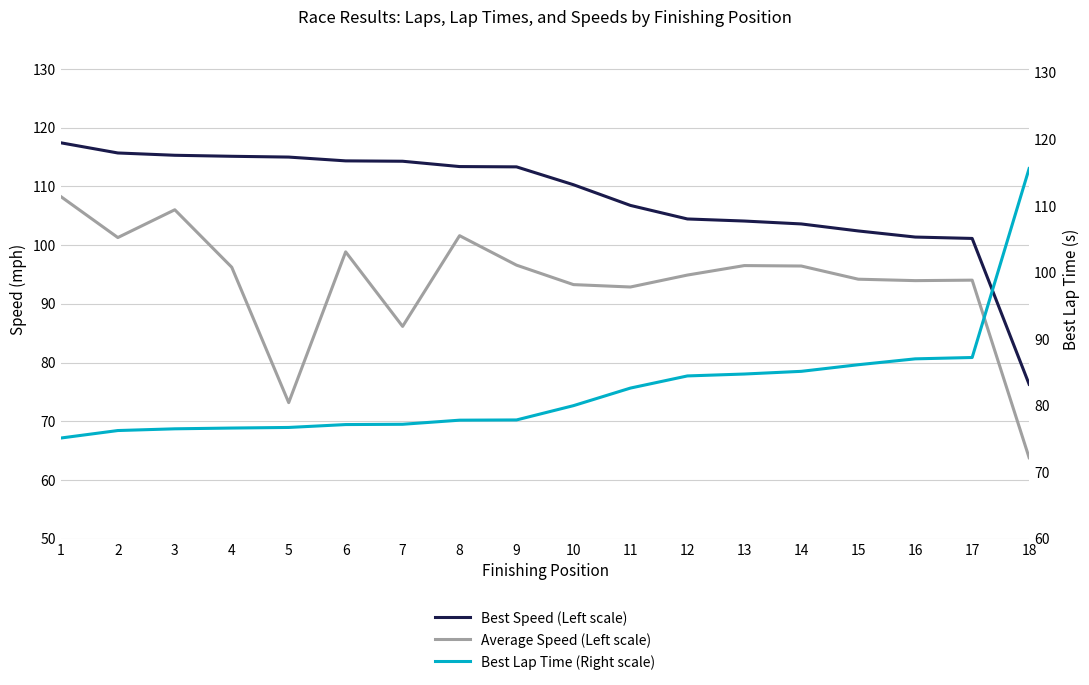

Which series ends up on top after the final intersection of Best Speed (Left scale) and Best Lap Time (Right scale)?

Best Lap Time (Right scale)